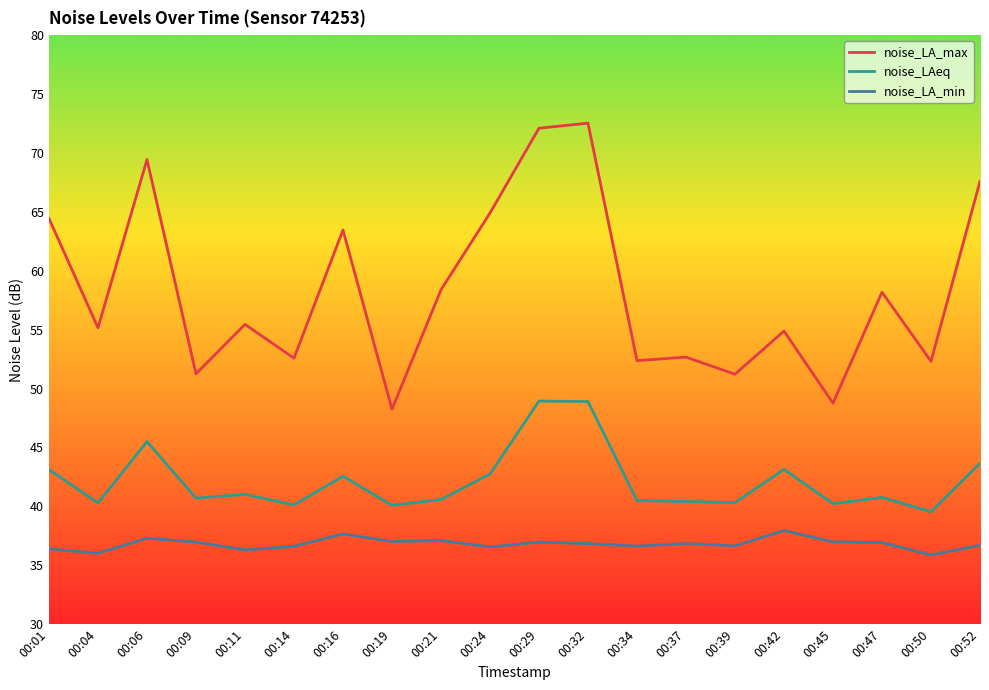

At which label is noise_LAeq closest to 44?

00:52